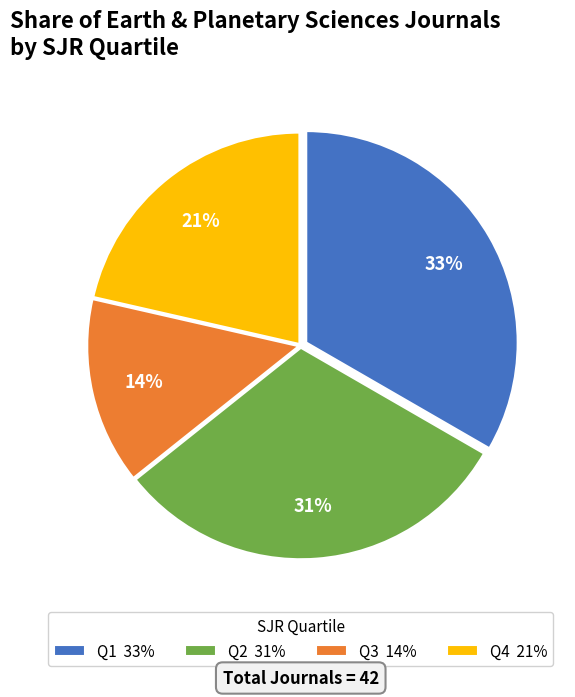

To the nearest percent, what portion does Q1 represent?

33%